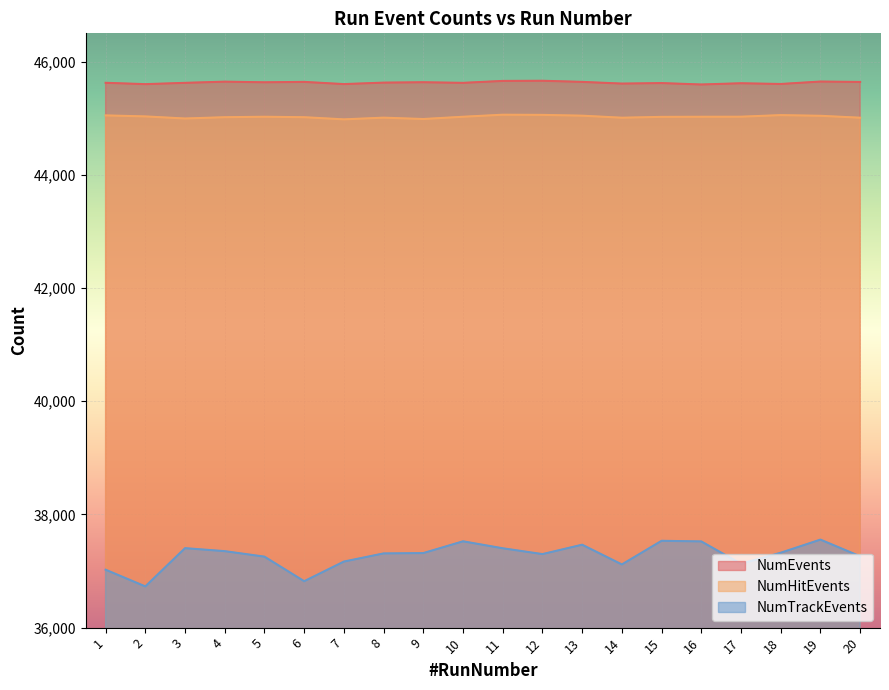

How many data points in NumTrackEvents are above 37317?

9